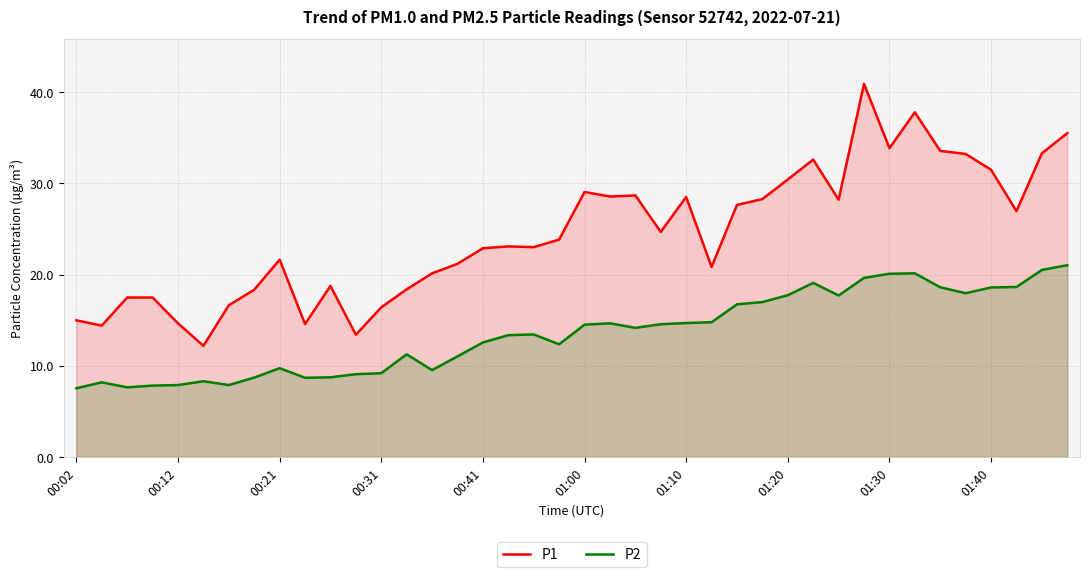

What is the difference between the highest and lowest values at 35?

15.3